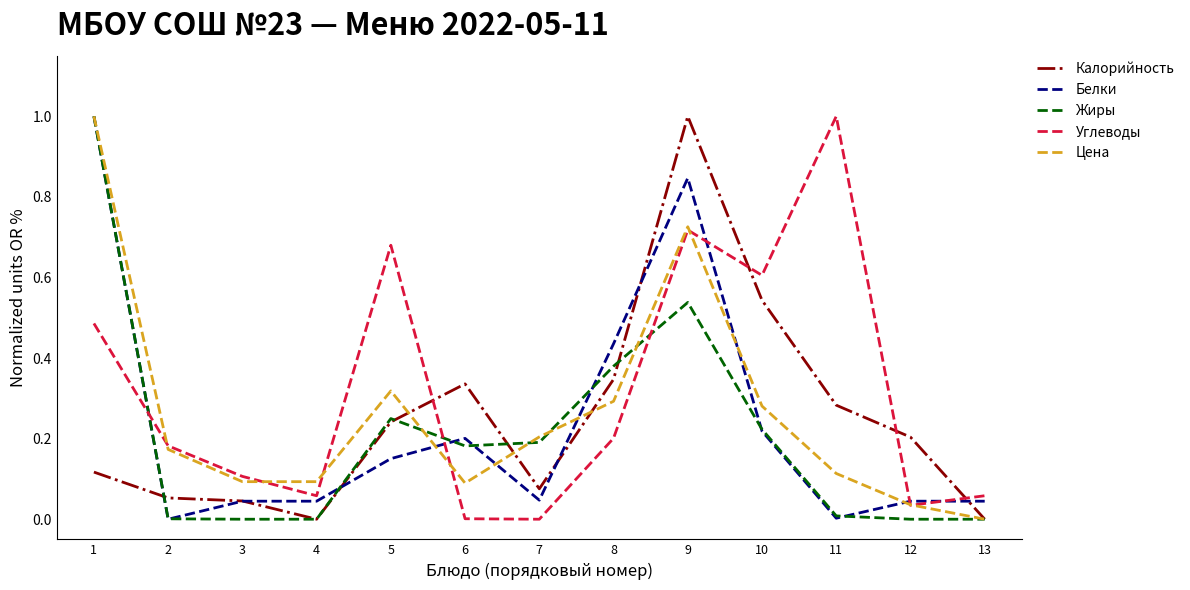

Which series changed the most between 1 and 2?

Белки